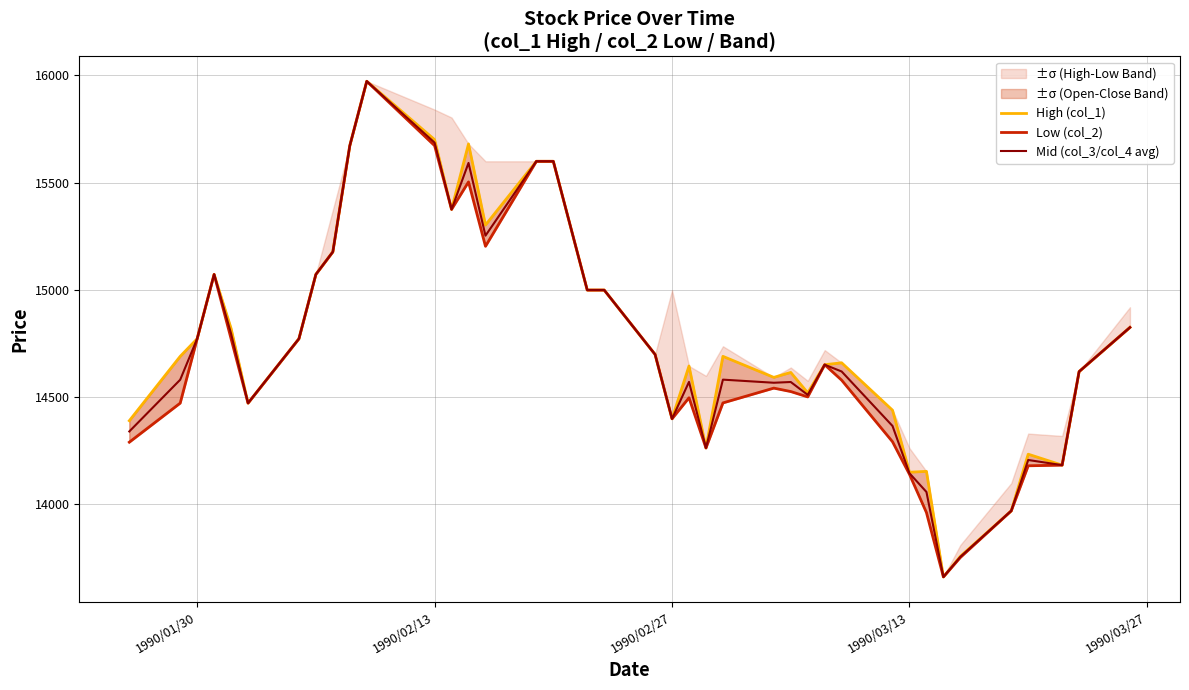

Reading left to right, extract all data points from this chart.

High (col_1): 14390.0	14690.0	14772.0	15072.0	14820.0	14472.0	14772.0	15072.0	15177.0	15672.0	15972.0	15700.0	15375.0	15680.0	15302.0	15599.0	15599.0	15299.0	14999.0	14999.0	14699.0	14399.0	14645.0	14263.0	14690.0	14592.0	14615.0	14520.0	14651.0	14660.0	14439.0	14150.0	14154.0	13662.0	13758.0	13970.0	14234.0	14183.0	14619.0	14825.0
Low (col_2): 14290.0	14472.0	14772.0	15072.0	14772.0	14472.0	14772.0	15072.0	15177.0	15672.0	15972.0	15672.0	15375.0	15503.0	15203.0	15599.0	15599.0	15299.0	14999.0	14999.0	14699.0	14399.0	14497.0	14263.0	14473.0	14542.0	14526.0	14501.0	14651.0	14579.0	14292.0	14140.0	13962.0	13662.0	13753.0	13970.0	14180.0	14183.0	14619.0	14825.0
Mid (col_3/col_4 avg): 14340.0	14581.0	14772.0	15072.0	14796.0	14472.0	14772.0	15072.0	15177.0	15672.0	15972.0	15686.0	15375.0	15591.5	15252.5	15599.0	15599.0	15299.0	14999.0	14999.0	14699.0	14399.0	14571.0	14263.0	14581.5	14567.0	14570.5	14510.5	14651.0	14619.5	14365.5	14145.0	14058.0	13662.0	13755.5	13970.0	14207.0	14183.0	14619.0	14825.0